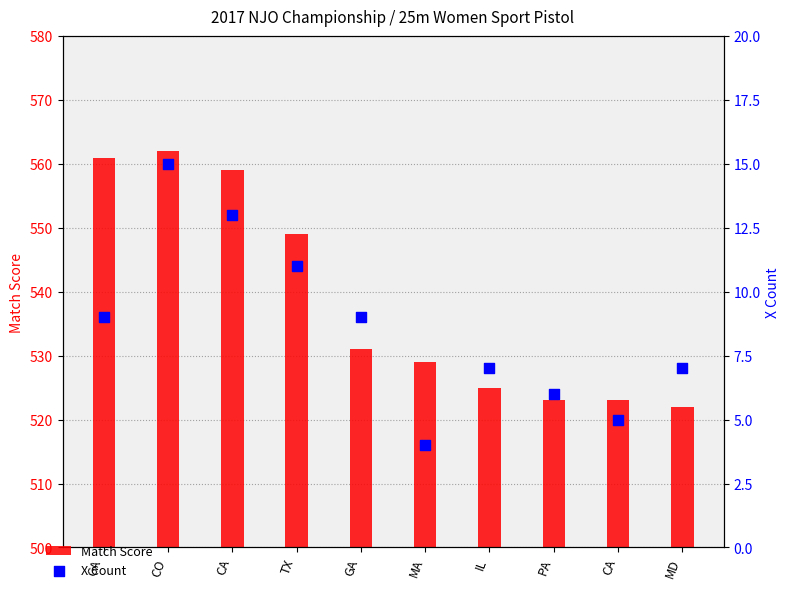

At which category is the sum across all series the highest?

CO